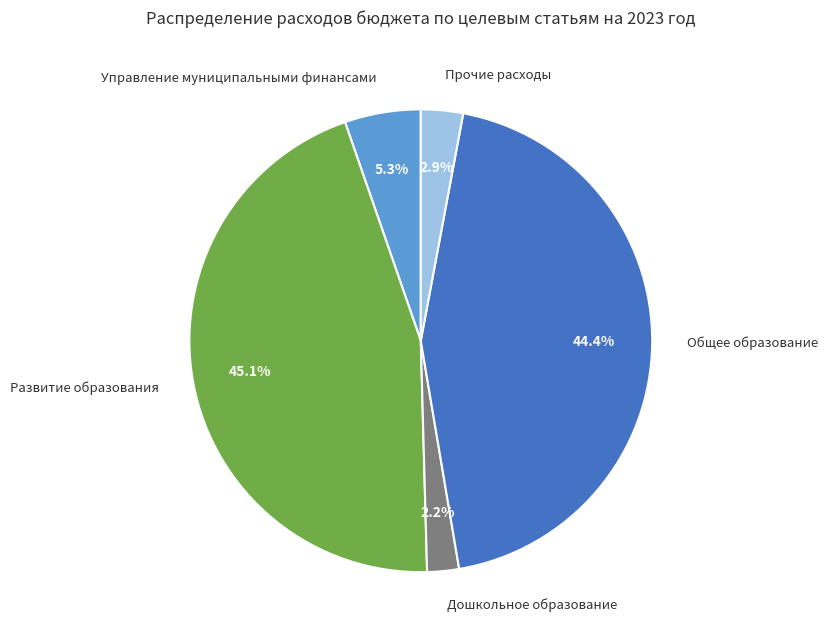

To the nearest percent, what is the difference between the largest and smallest slice percentages?

43%